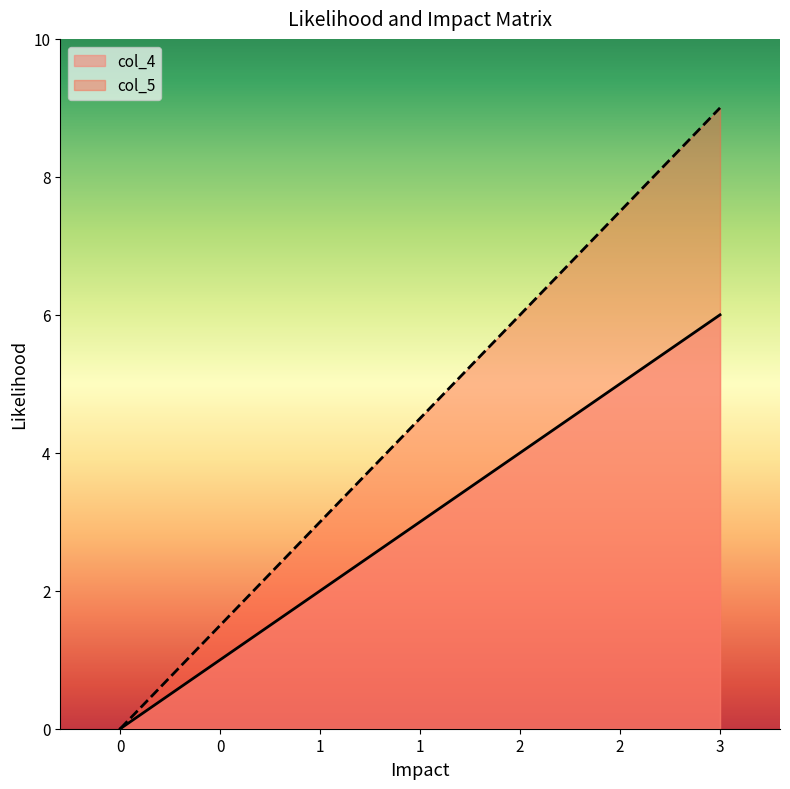

True or false: col_5 and col_4 cross at least once.

False